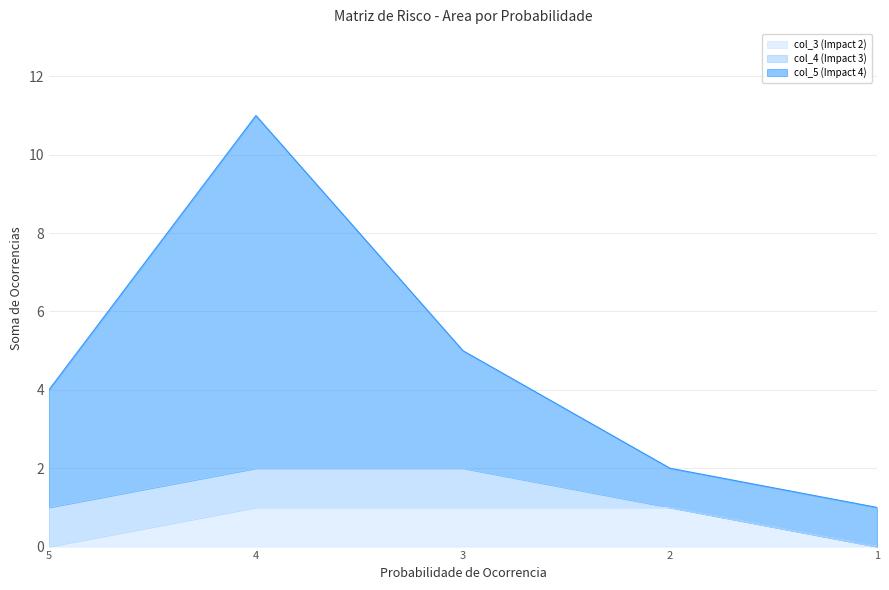

Which has a higher value, 1 or 4?

4